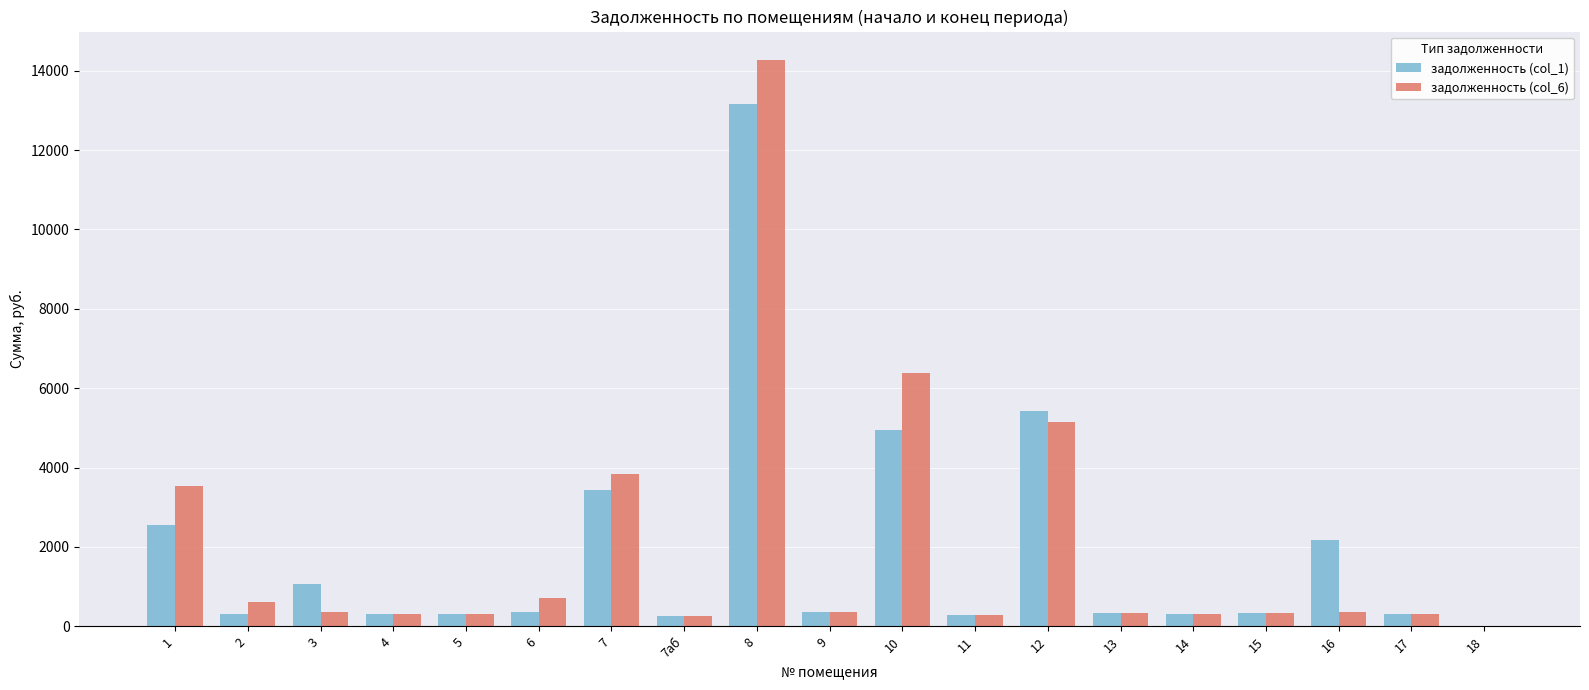

What is the maximum value for задолженность (col_6)?

14272.0